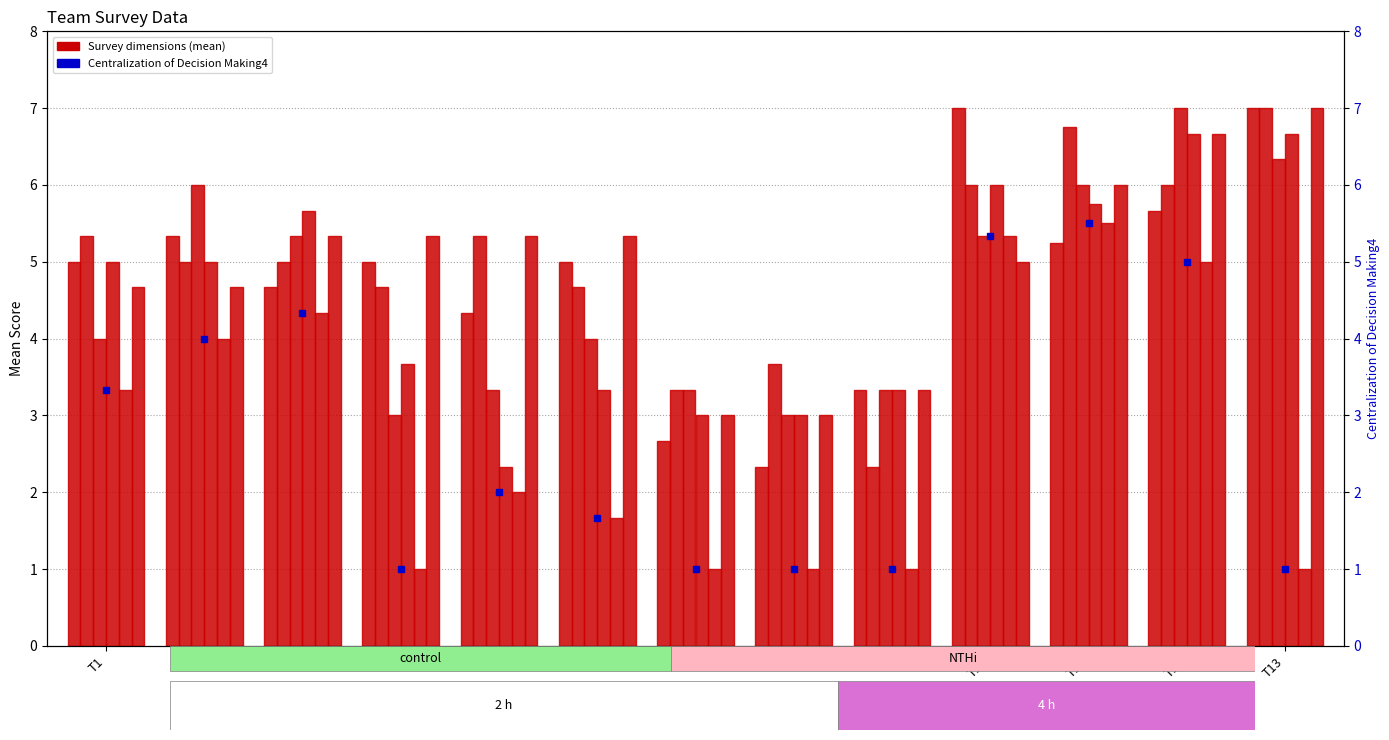

At which category is the sum across all series the highest?

T12